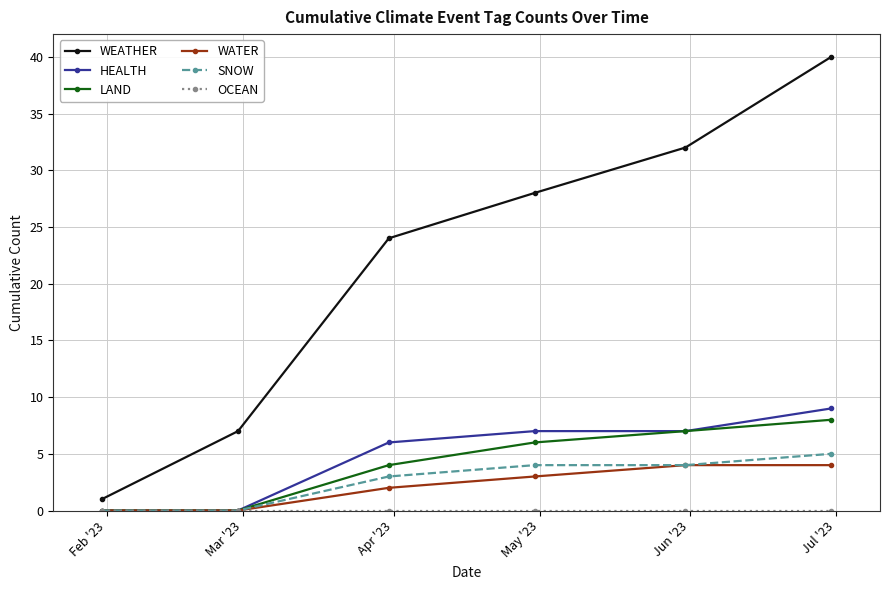

How many distinct data groups are displayed?

6